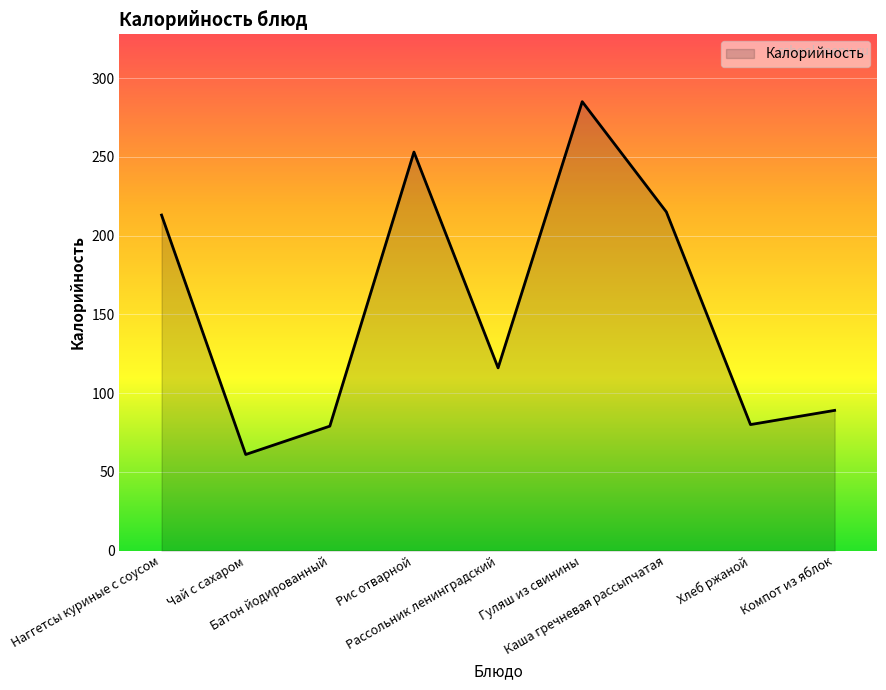

The value at Рассольник ленинградский is 164. True or false?

False